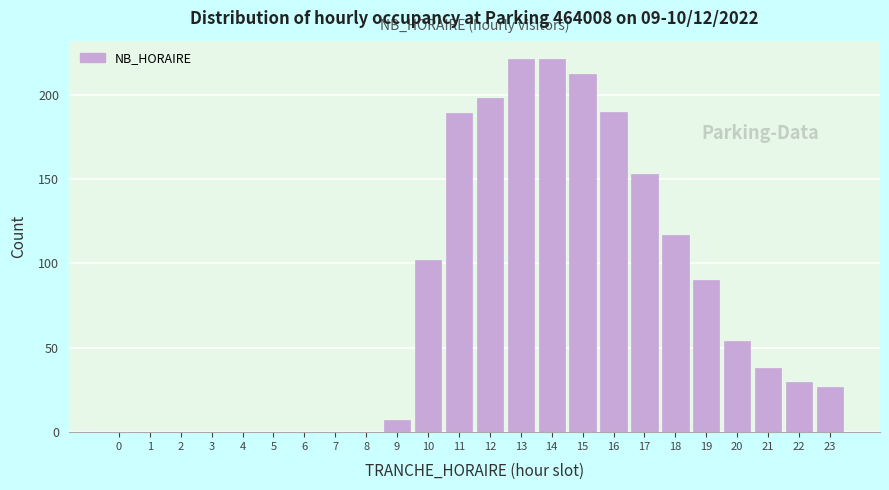

Reading right to left, list all the values displayed in this chart.

23=27	22=30	21=38	20=54	19=90	18=117	17=153	16=190	15=212	14=221	13=221	12=198	11=189	10=102	9=7	8=0	7=0	6=0	5=0	4=0	3=0	2=0	1=0	0=0